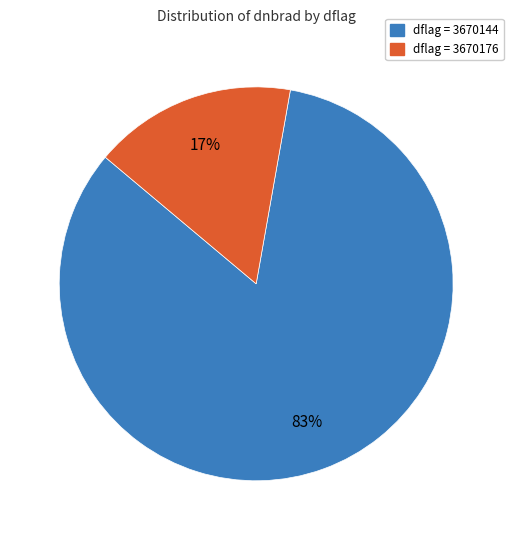

Is there any slice that represents more than half of the pie?

Yes